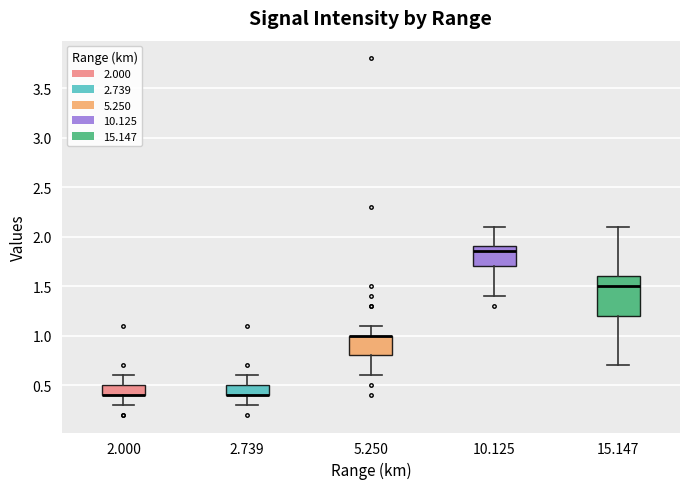

Where is the lower edge of the box at x = 10.125 on the y-axis? The values are not printed on the chart, so give them approximately, as read against the axis.

1.70